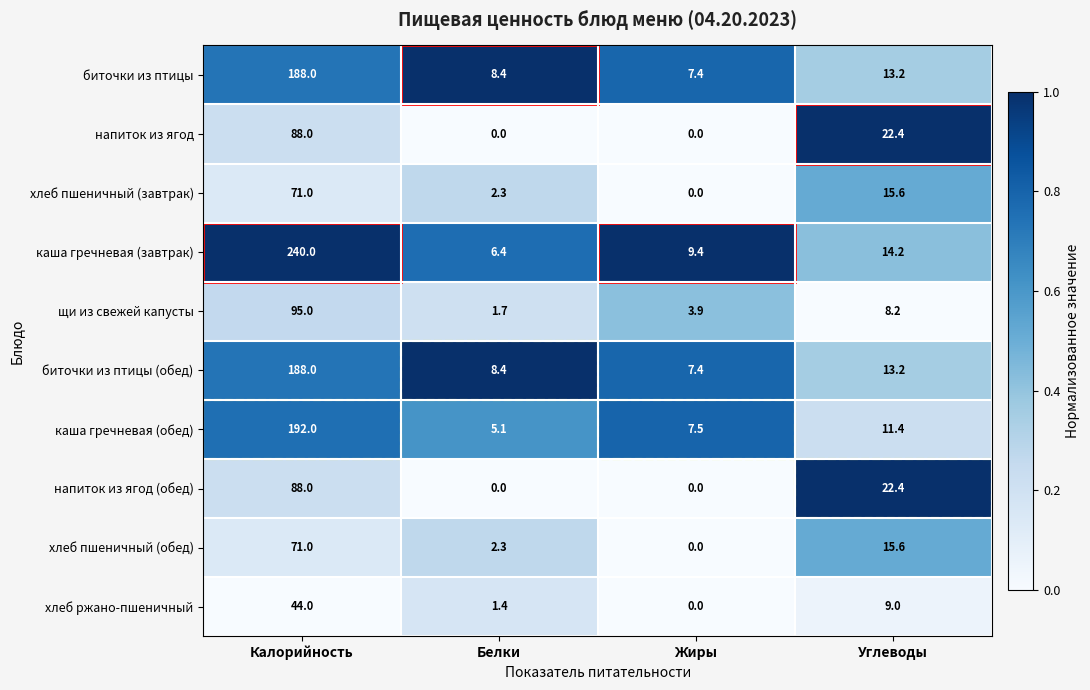

What is the sum of the напиток из ягод (обед) values at Углеводы and Белки?

22.4